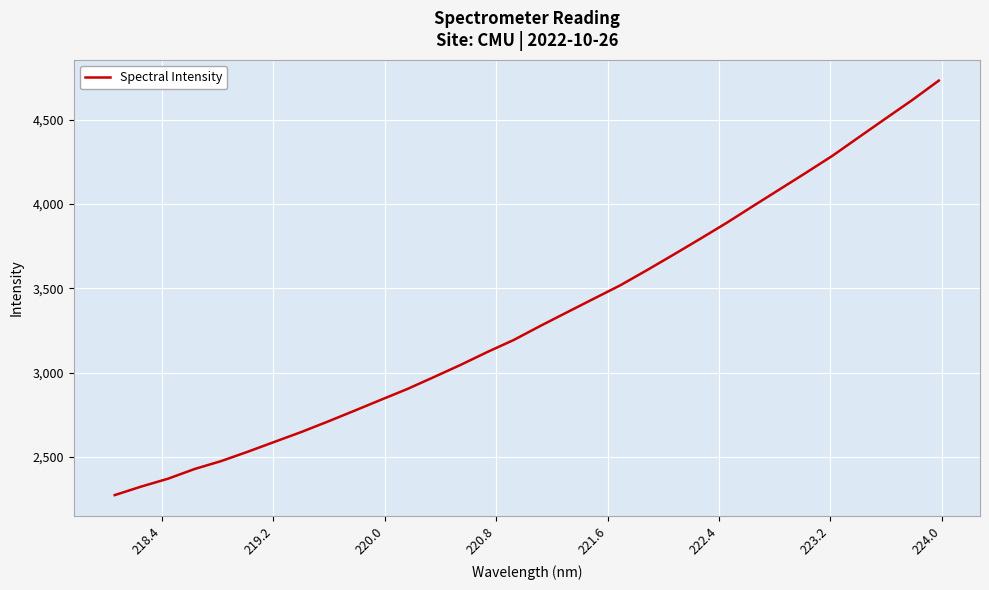

What is the difference between the maximum and minimum values?

2457.3